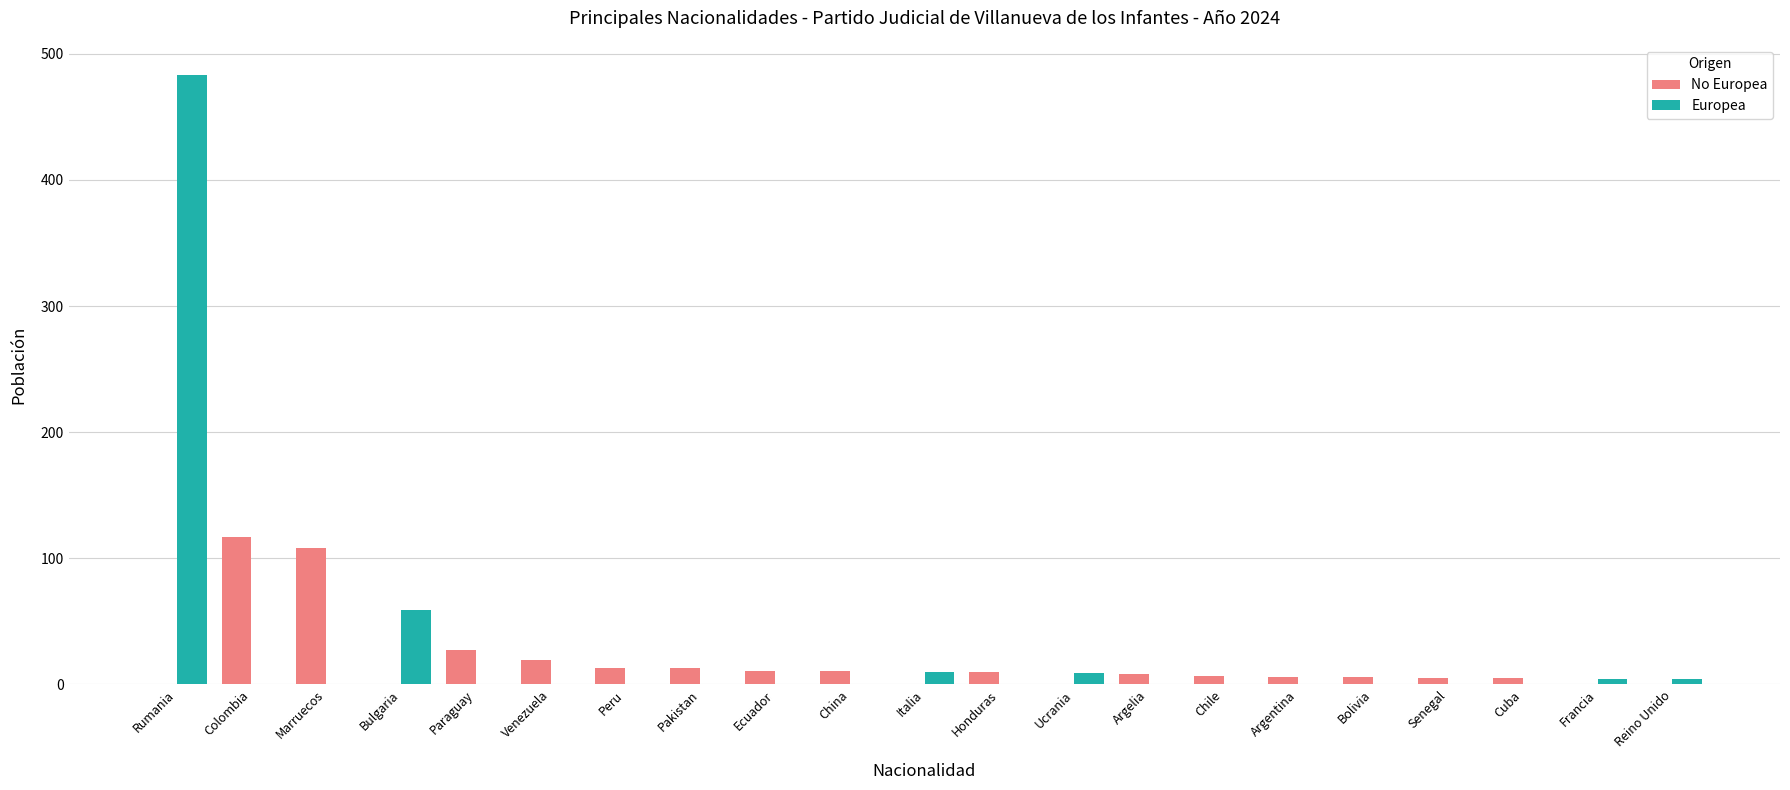

How many distinct data groups are displayed?

2